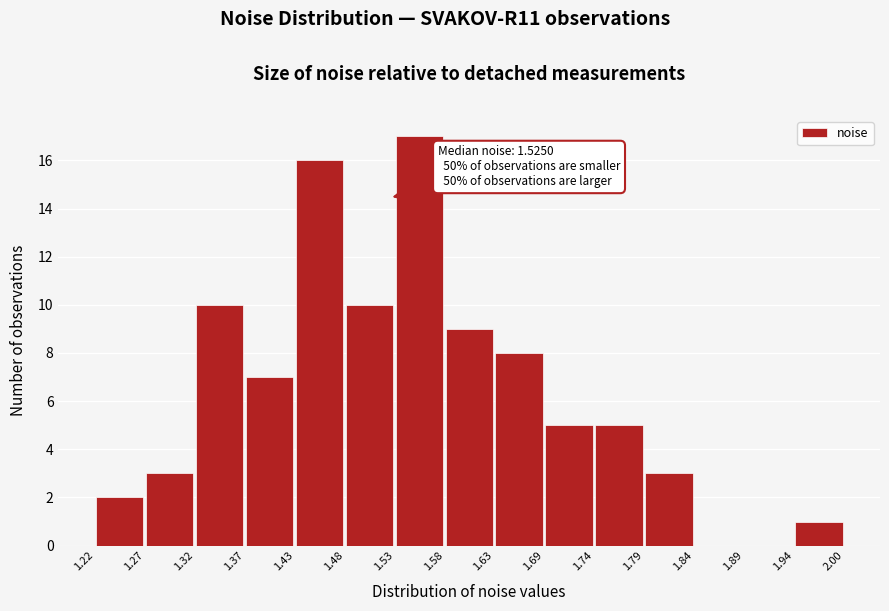

Which range on the x-axis has the tallest bar?

1.53 to 1.58